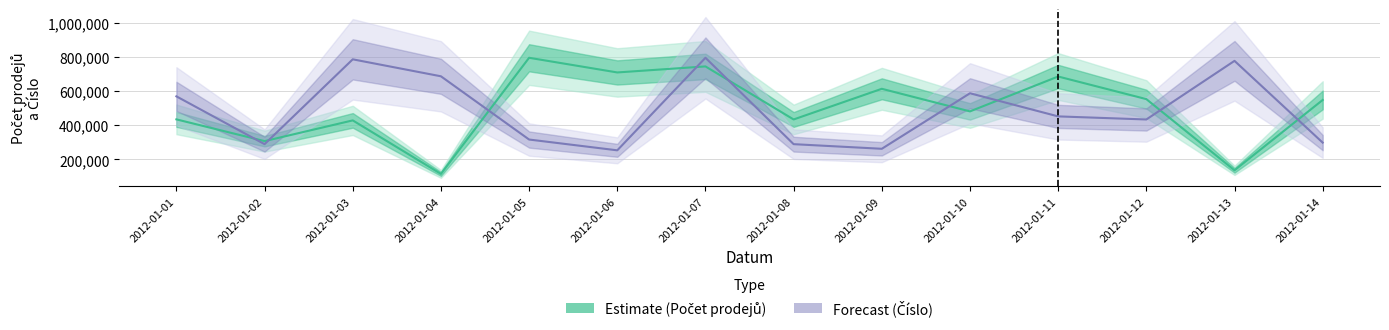

Reading left to right, extract all data points from this chart.

Estimate (Počet prodejů): 2012-01-01=433994	2012-01-02=306701	2012-01-03=428083	2012-01-04=114796	2012-01-05=794552	2012-01-06=708675	2012-01-07=743973	2012-01-08=433520	2012-01-09=612994	2012-01-10=480750	2012-01-11=684930	2012-01-12=552583	2012-01-13=135936	2012-01-14=547590
Forecast (Číslo): 2012-01-01=568827	2012-01-02=288928	2012-01-03=785523	2012-01-04=686204	2012-01-05=316015	2012-01-06=252812	2012-01-07=794552	2012-01-08=288928	2012-01-09=261841	2012-01-10=586885	2012-01-11=451450	2012-01-12=433392	2012-01-13=776494	2012-01-14=297957